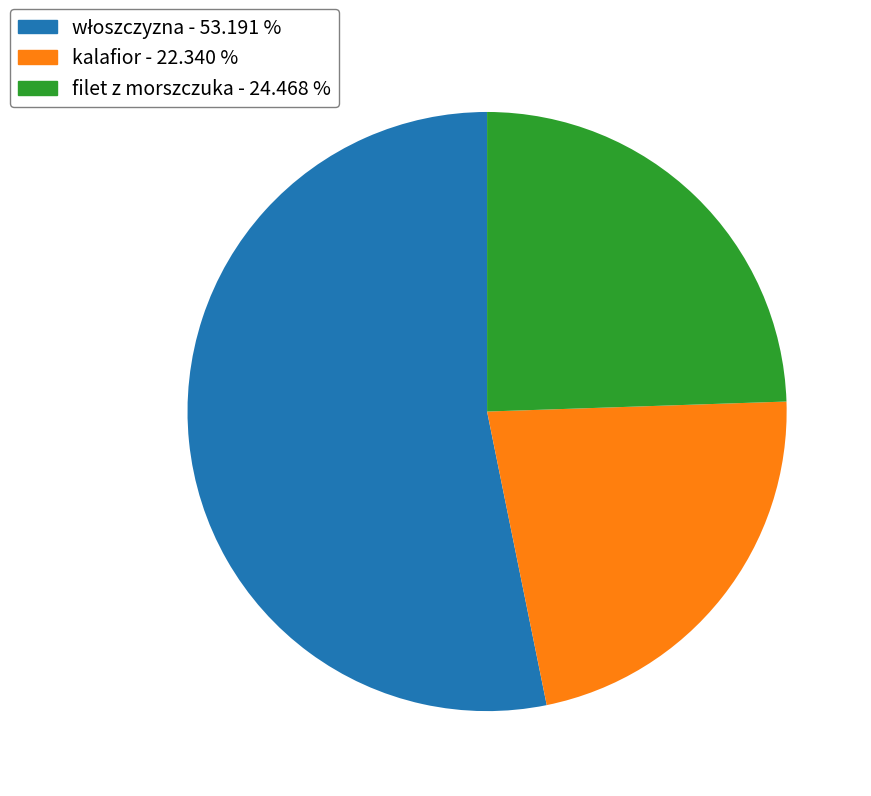

Is there a majority slice in this chart?

Yes